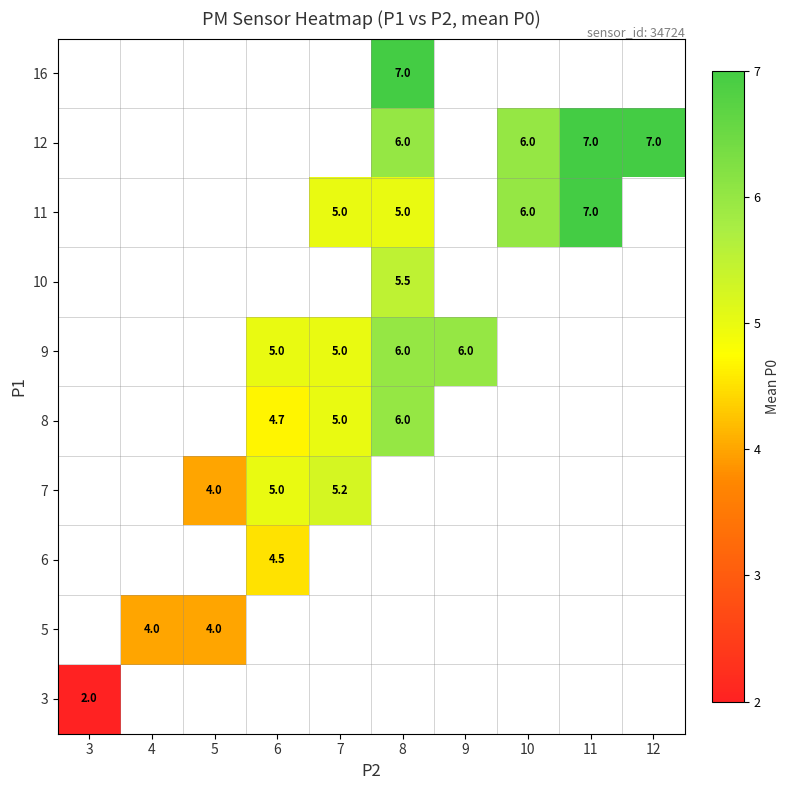

What is the greatest value displayed?

7.0